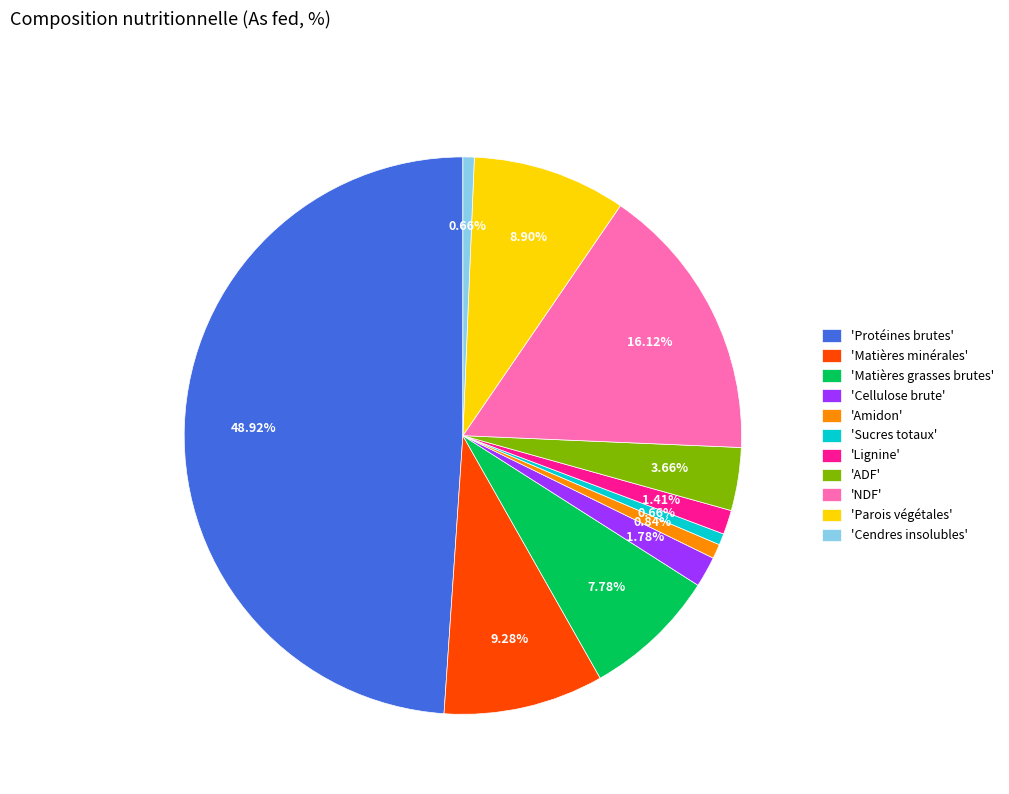

Combined, do 'Lignine' and 'Amidon' account for over 50%?

No